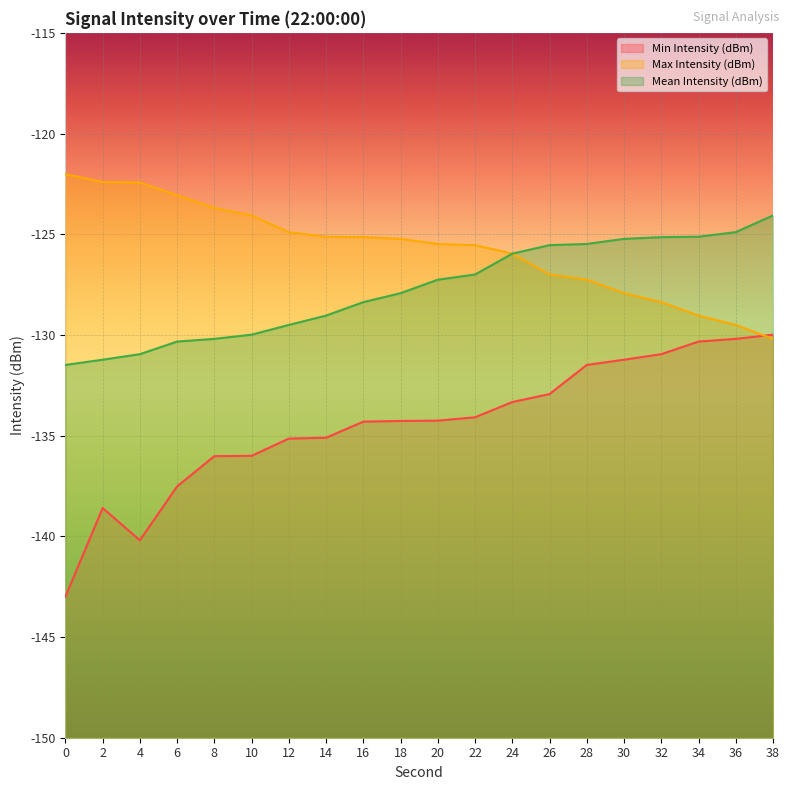

Between 18 and 22, which series saw the biggest shift?

Mean Intensity (dBm)